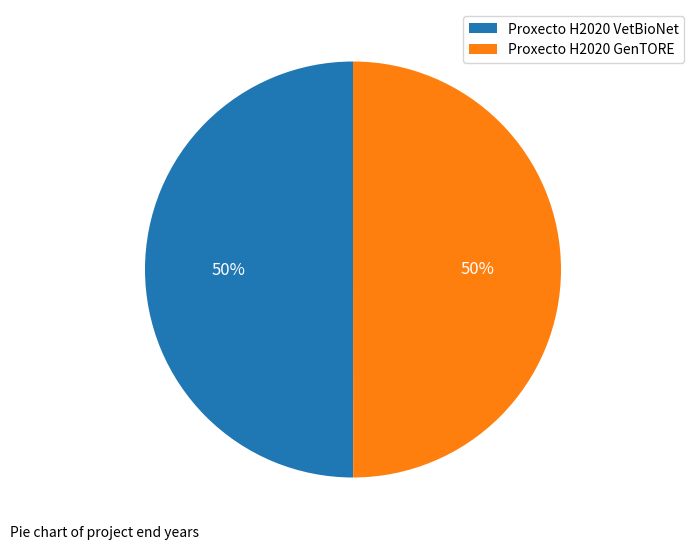

To the nearest percent, what portion does Proxecto H2020 GenTORE represent?

50%